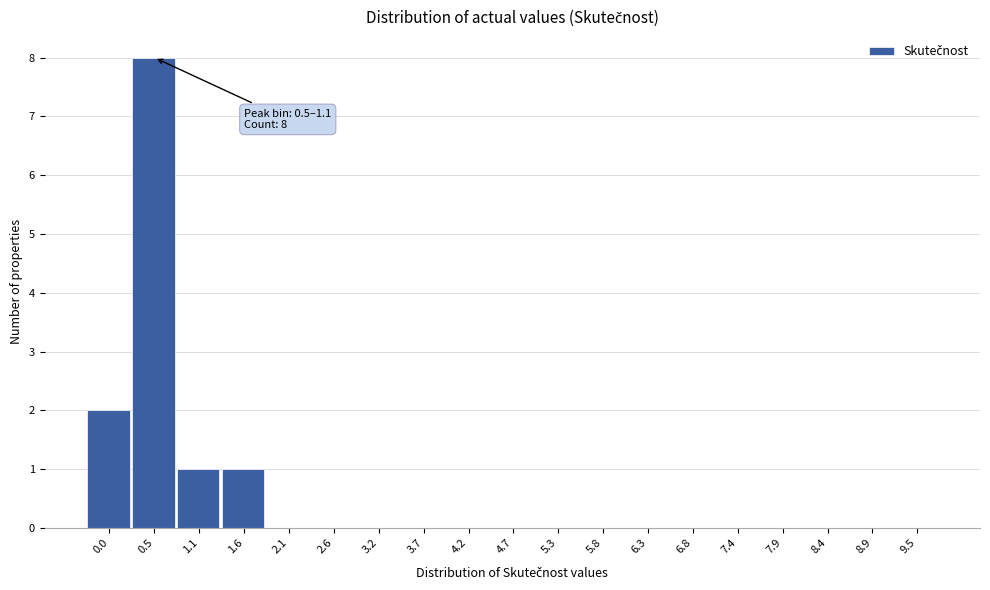

Reading left to right, extract all data points from this chart.

0.0=2	0.5=8	1.1=1	1.6=1	2.1=0	2.6=0	3.2=0	3.7=0	4.2=0	4.7=0	5.3=0	5.8=0	6.3=0	6.8=0	7.4=0	7.9=0	8.4=0	8.9=0	9.5=0